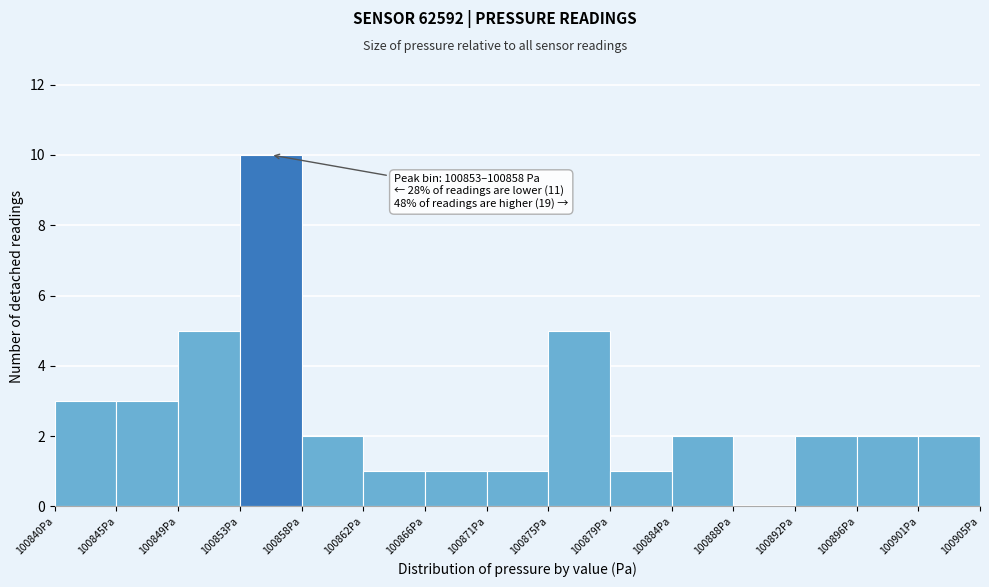

Which range on the x-axis has the tallest bar?

100853.5 to 100857.5